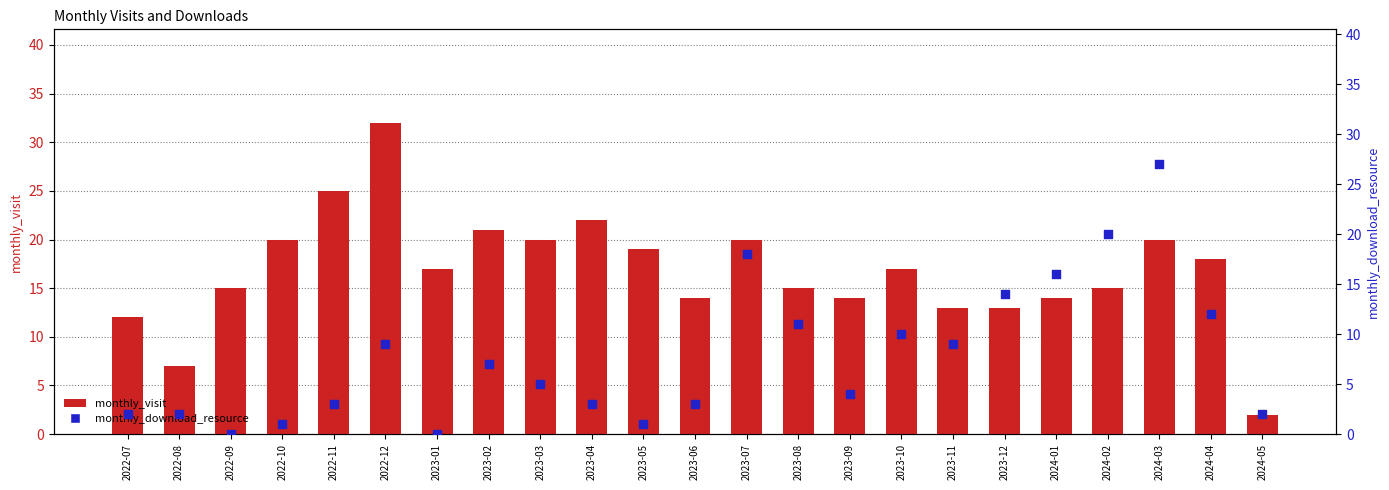

At how many categories does at least one series exceed 23?

3